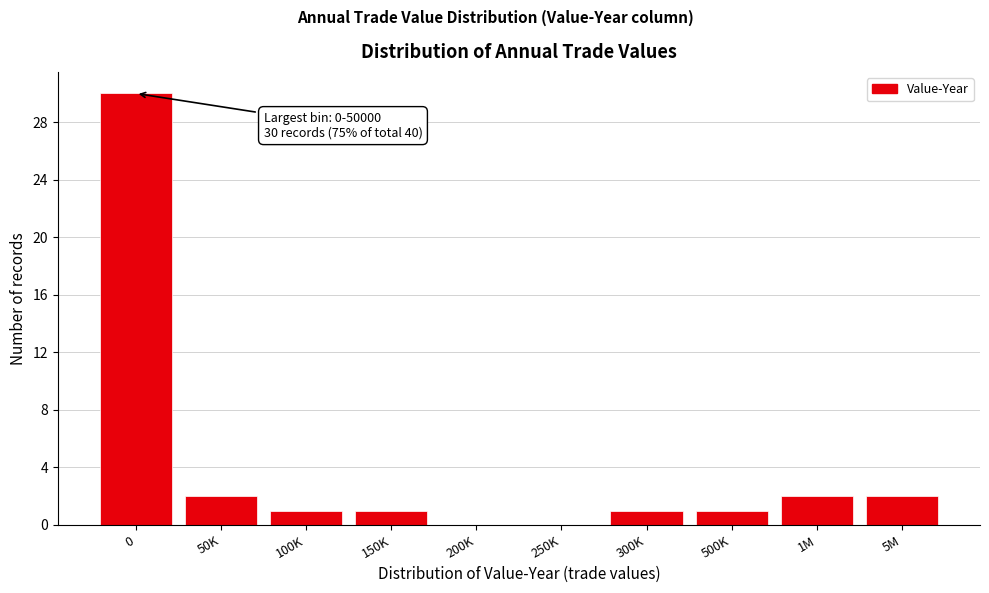

Reading left to right, what are all the values shown in this chart?

0=30	50K=2	100K=1	150K=1	200K=0	250K=0	300K=1	500K=1	1M=2	5M=2